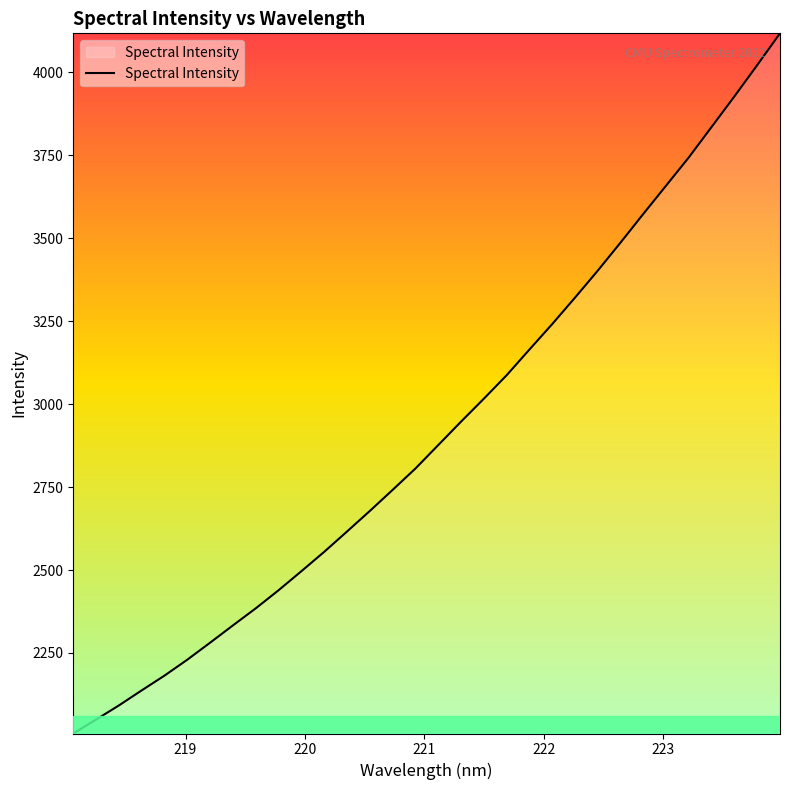

What is the average value?

2920.5